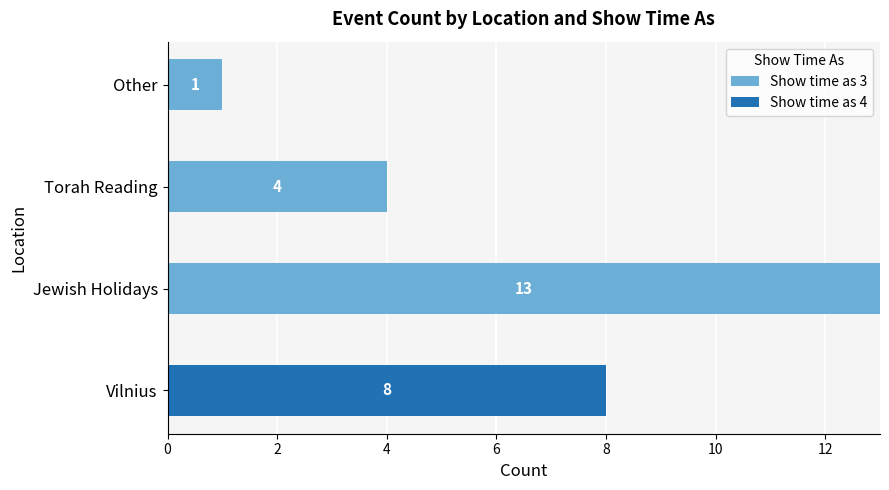

At which category is the sum across all series the highest?

Jewish Holidays